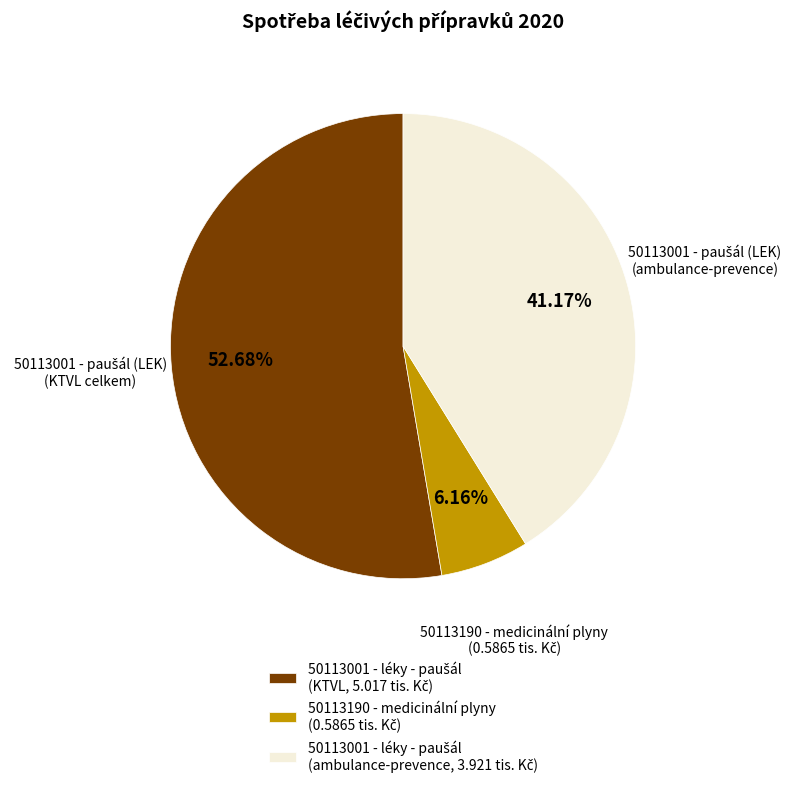

To the nearest percent, what is the difference between the largest and smallest slice percentages?

47%